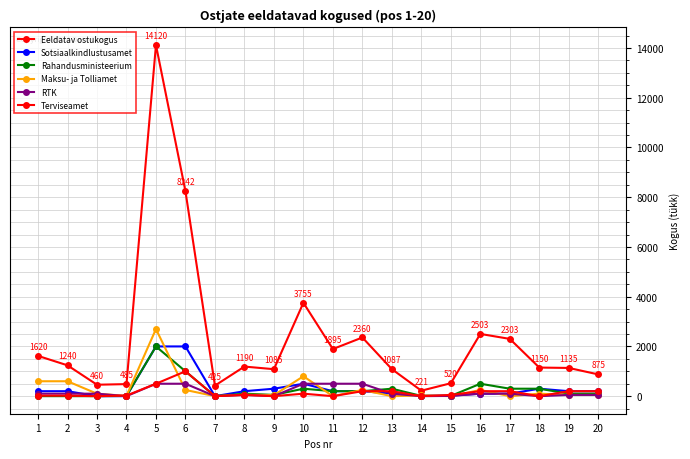

How many distinct data groups are displayed?

6